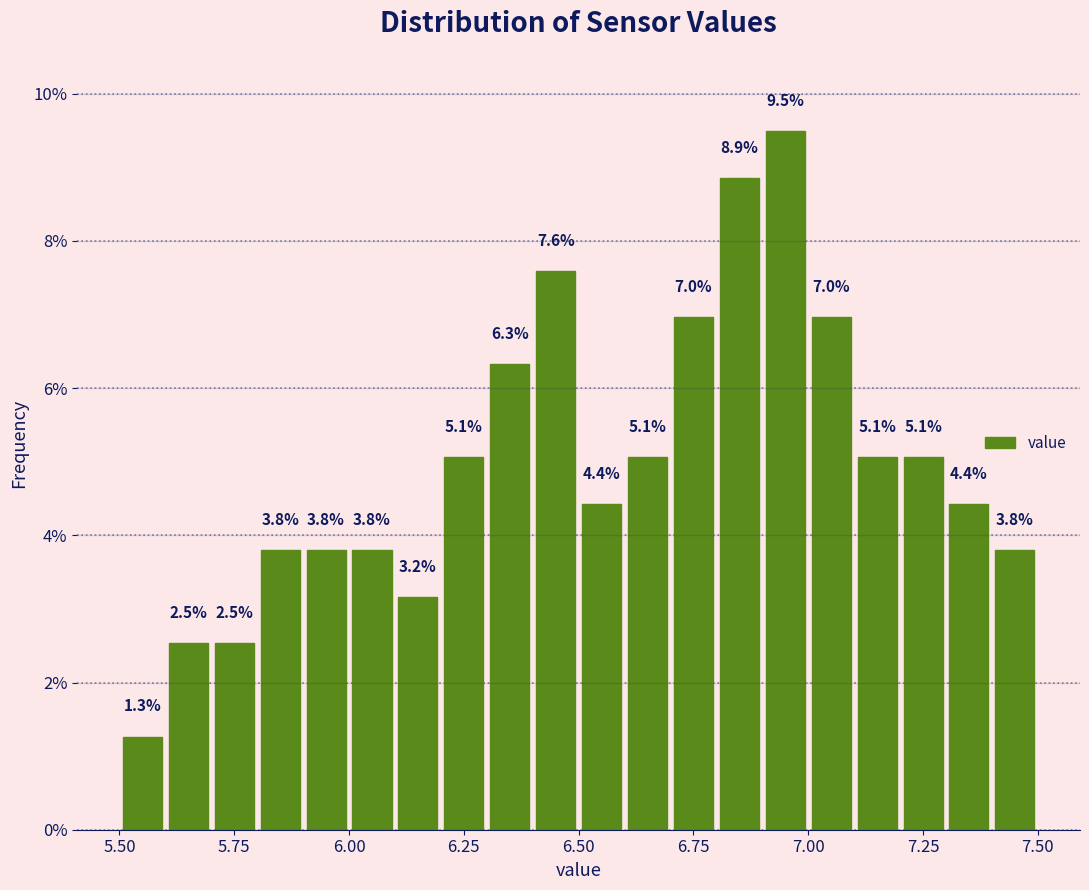

Around what value on the x-axis is the tallest bar? Give the approximate position of its centre, as read against the axis.

6.95